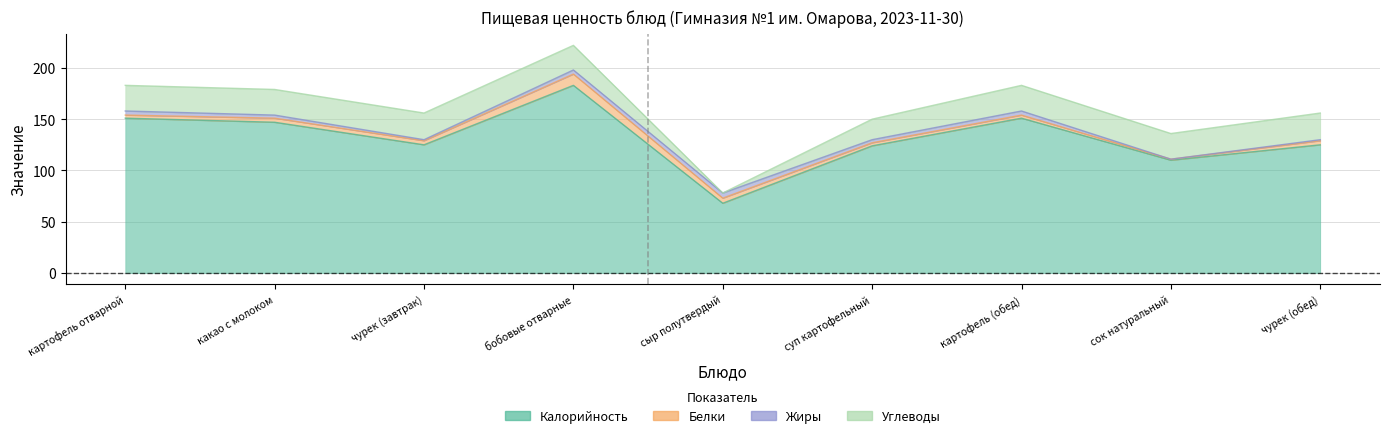

At which category does Жиры reach its first local valley?

чурек (завтрак)